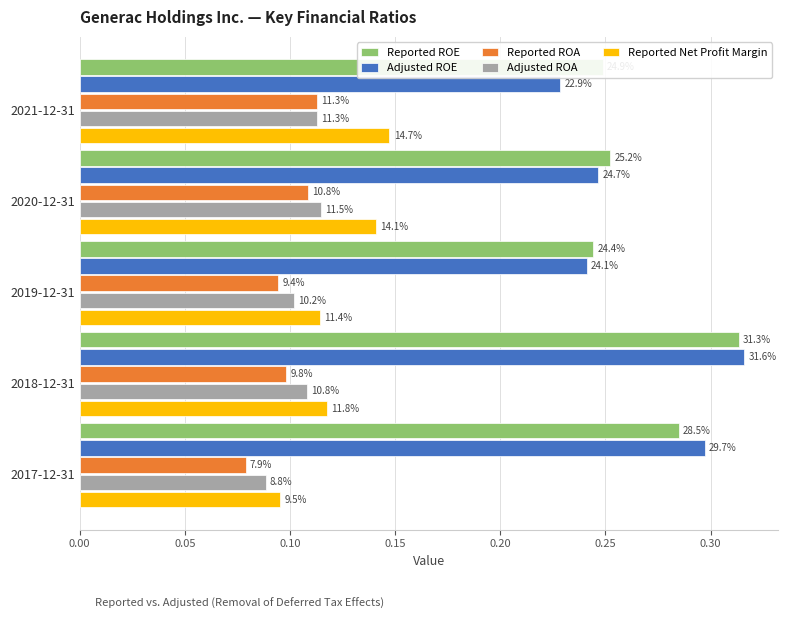

What is the sum of all Adjusted ROE values?

1.3